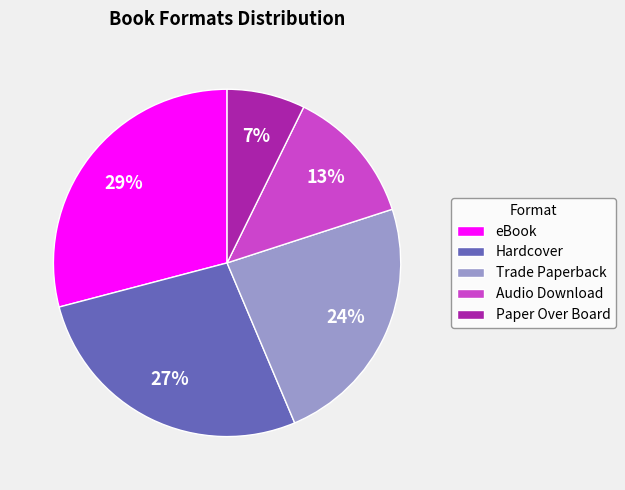

Does Trade Paperback account for over 50% of the chart?

No